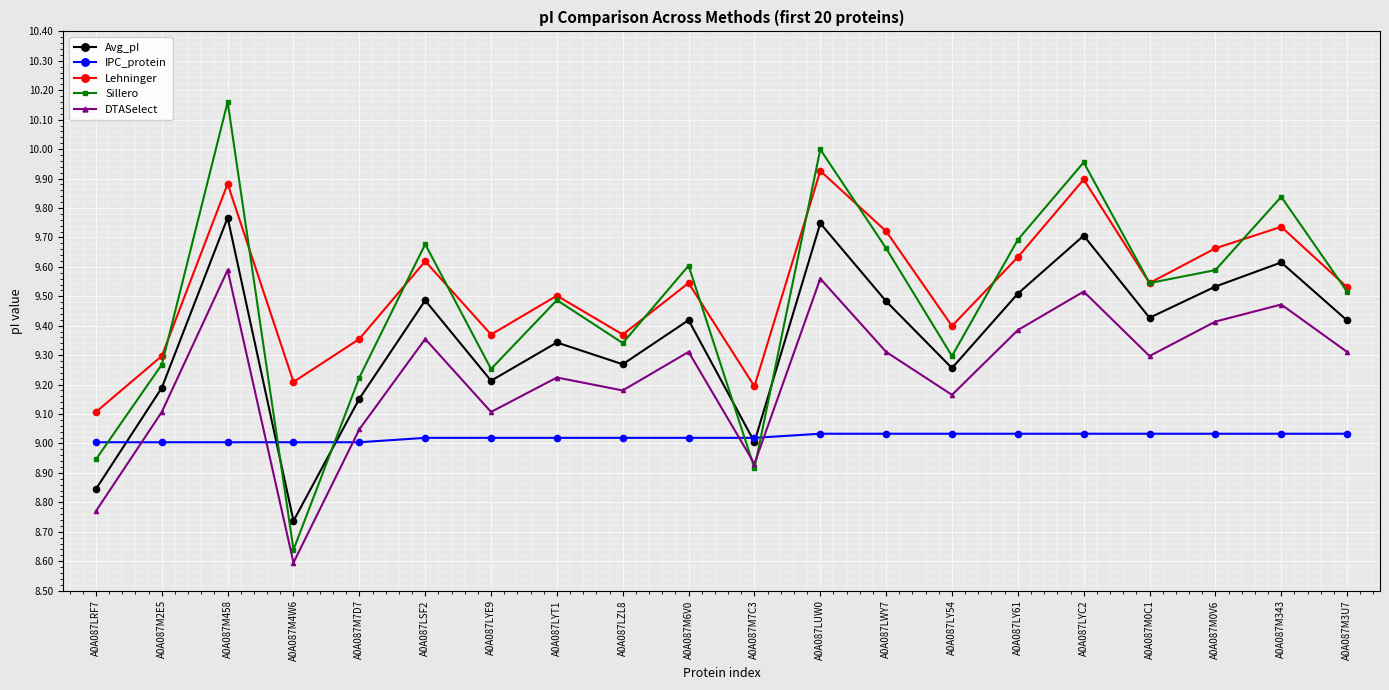

Does the chart display data point markers on the line(s)?

Yes